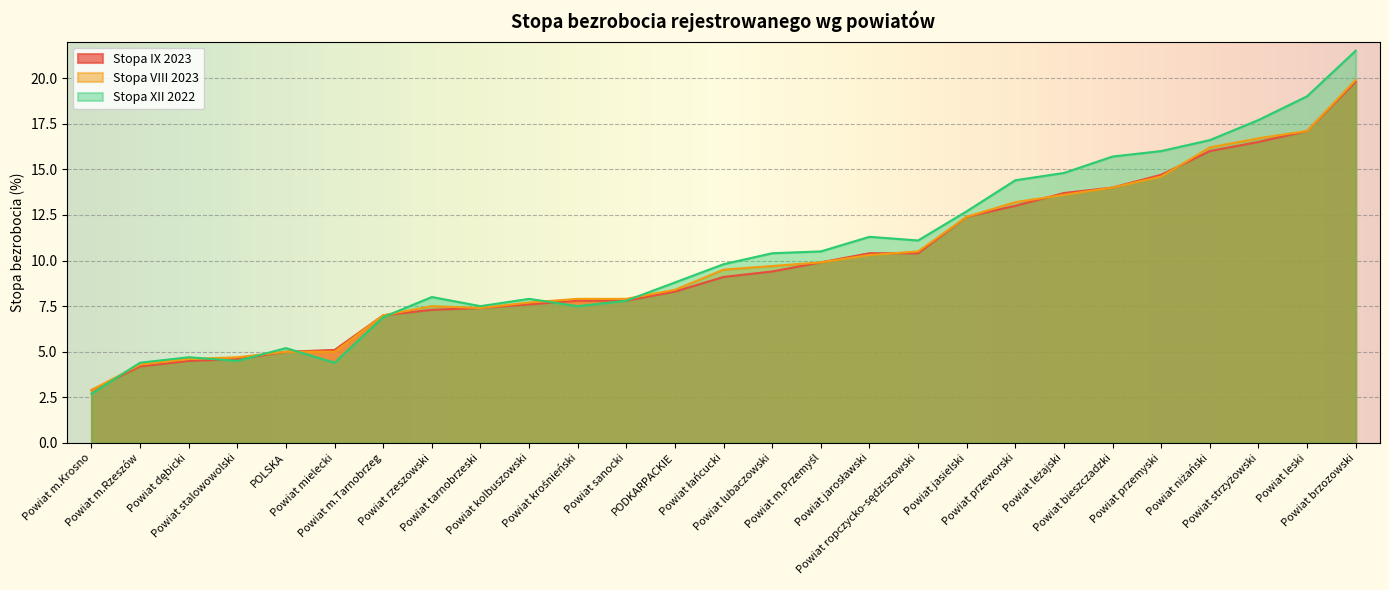

The value of Stopa IX 2023 at Powiat krośnieński is 7.8. True or false?

True